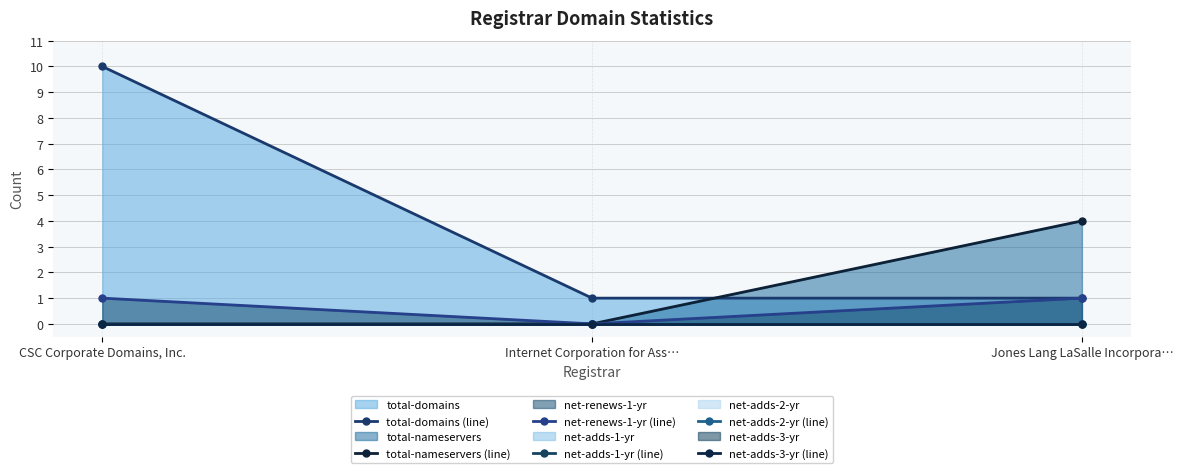

What are all the series names shown in the legend?

total-domains (line), total-nameservers (line), net-renews-1-yr (line), net-adds-1-yr (line), net-adds-2-yr (line), net-adds-3-yr (line)